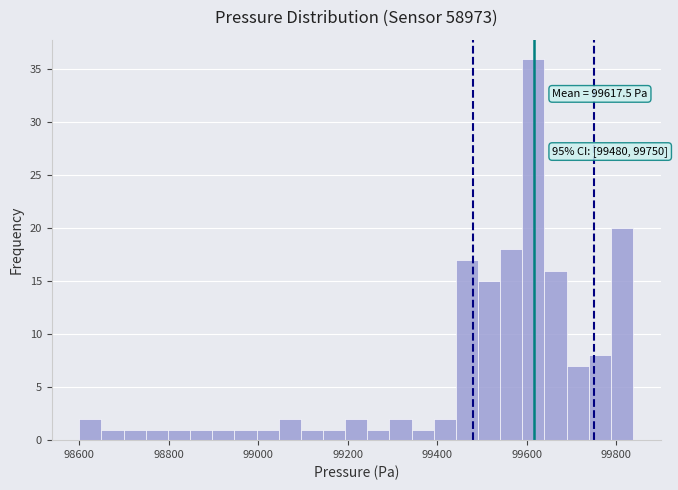

Read against the x-axis, roughly where is the centre of the tallest bar?

99620